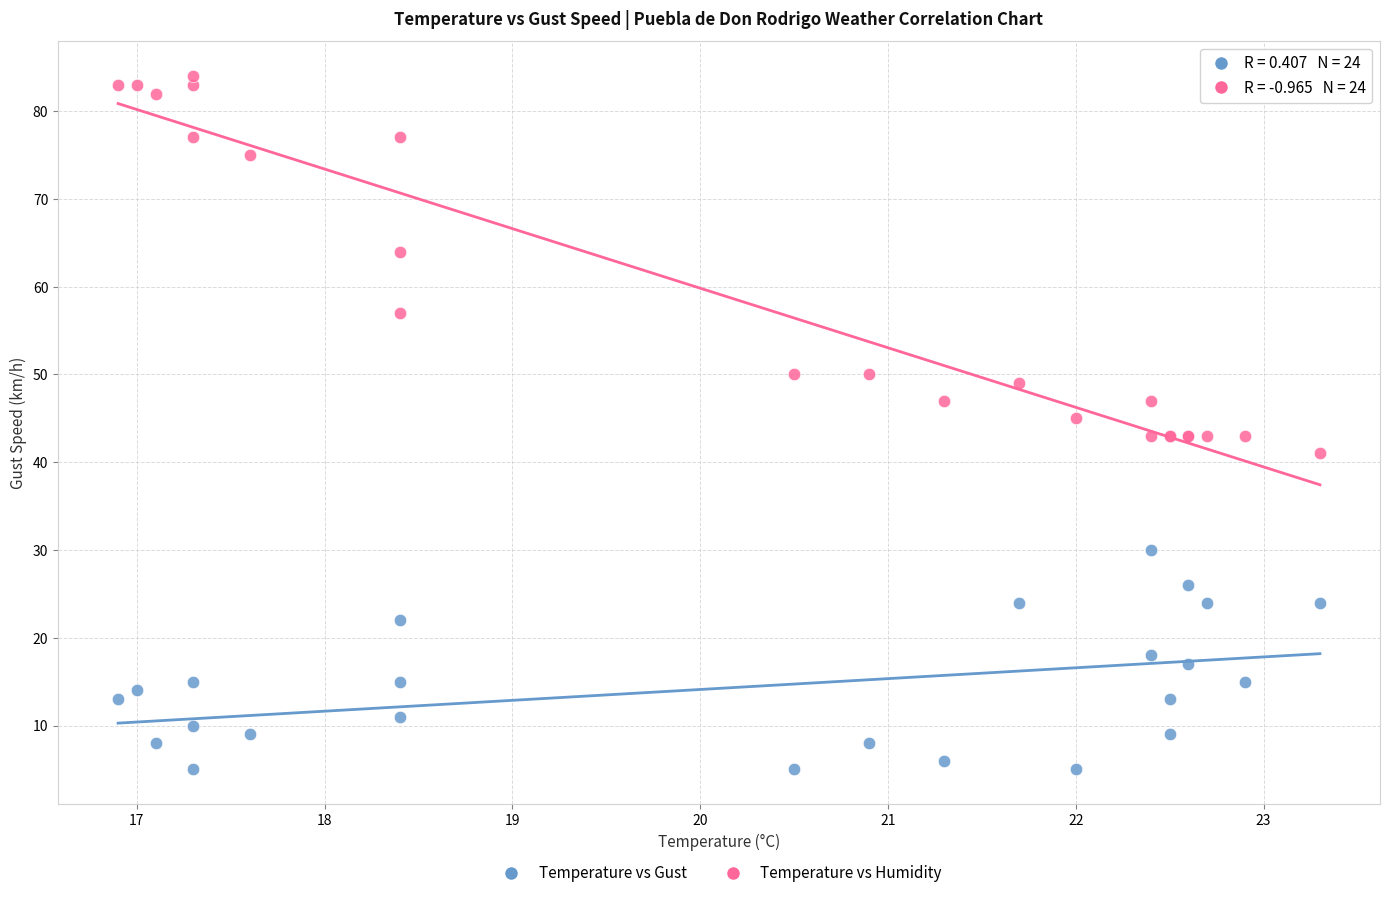

In the Temperature vs Humidity series, what Y value is closest to 62?

64